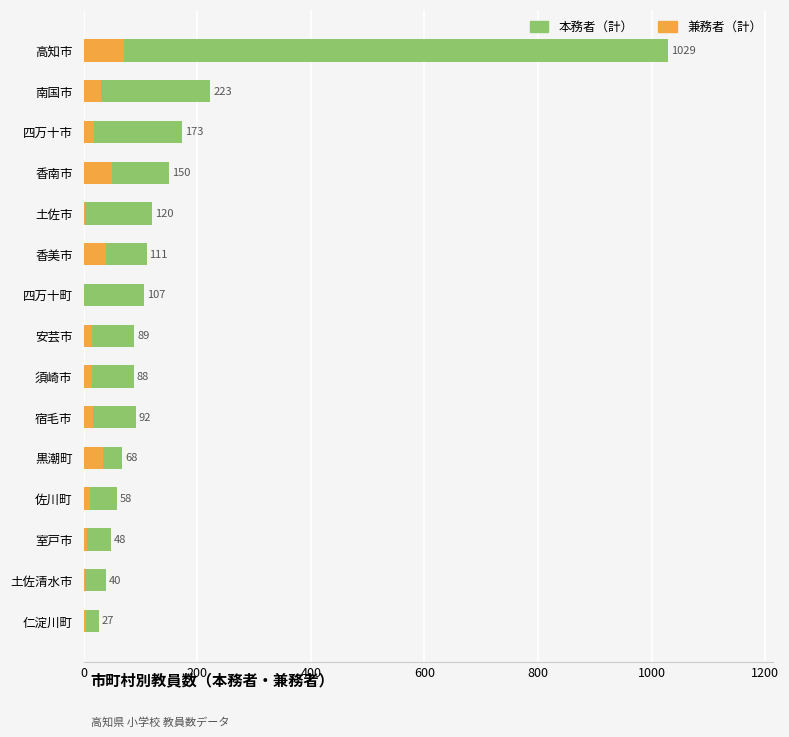

Reading left to right, transcribe all the data shown in this chart.

本務者（計）: 1029	223	173	150	120	111	107	89	88	92	68	58	48	40	27
兼務者（計）: 71	31	18	50	2	39	1	15	14	16	34	11	6	3	5